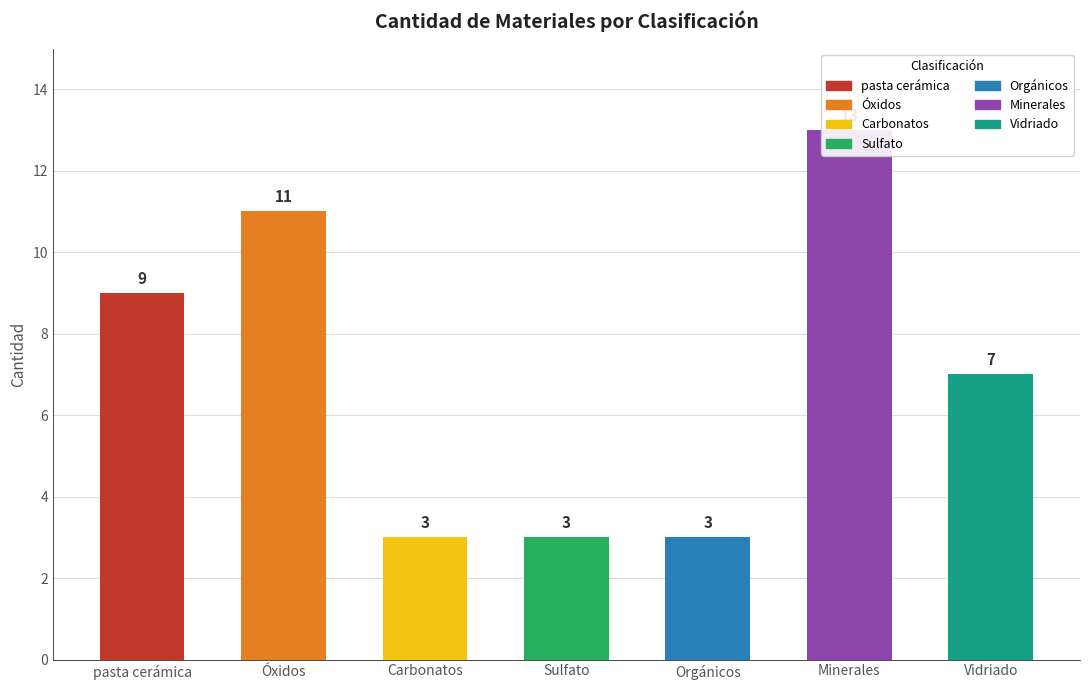

At which label does the data first exceed 7?

pasta cerámica